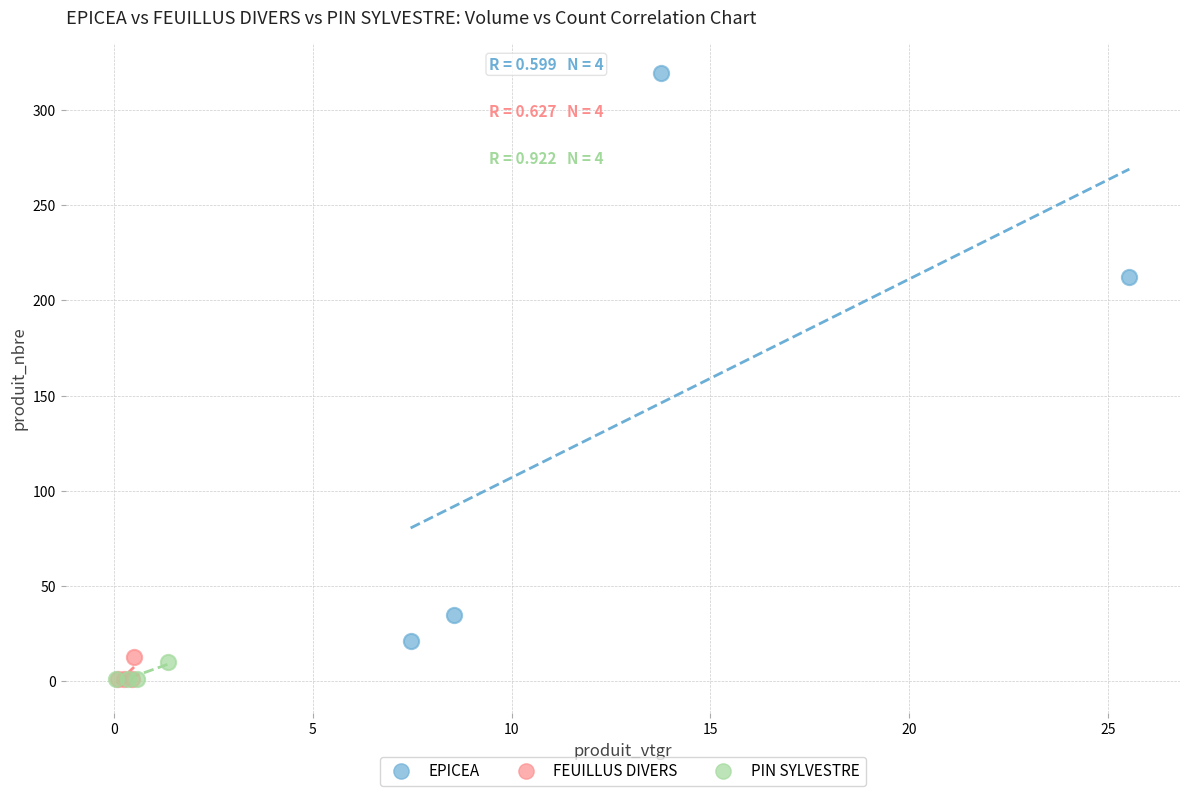

Which series has the largest Y range (max minus min)?

EPICEA